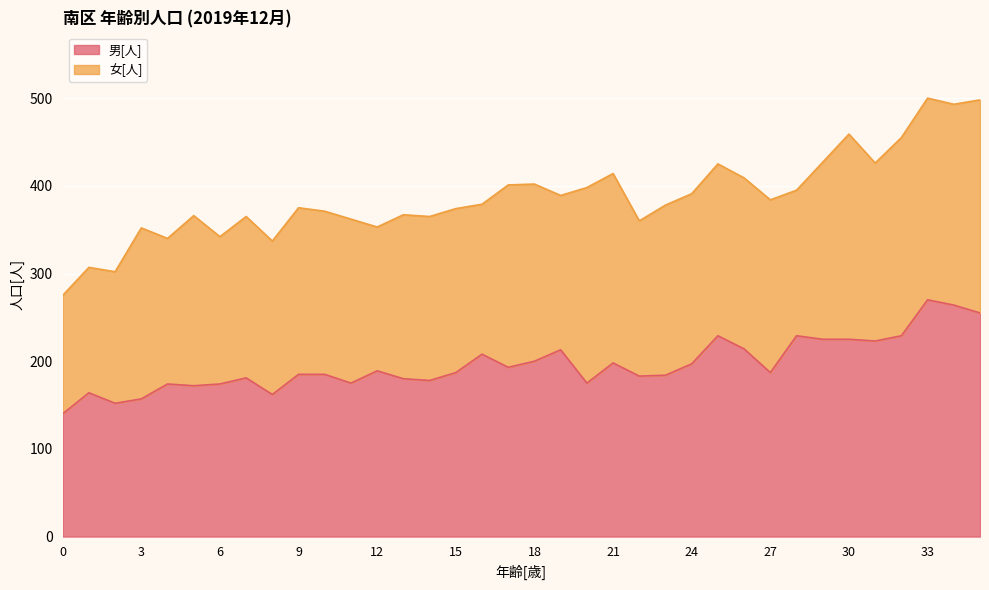

Rank the categories by value from highest to lowest.

33, 34, 35, 25, 28, 32, 29, 30, 31, 26, 19, 16, 18, 21, 24, 17, 12, 15, 27, 9, 10, 23, 22, 7, 13, 14, 11, 20, 4, 6, 5, 1, 8, 3, 2, 0